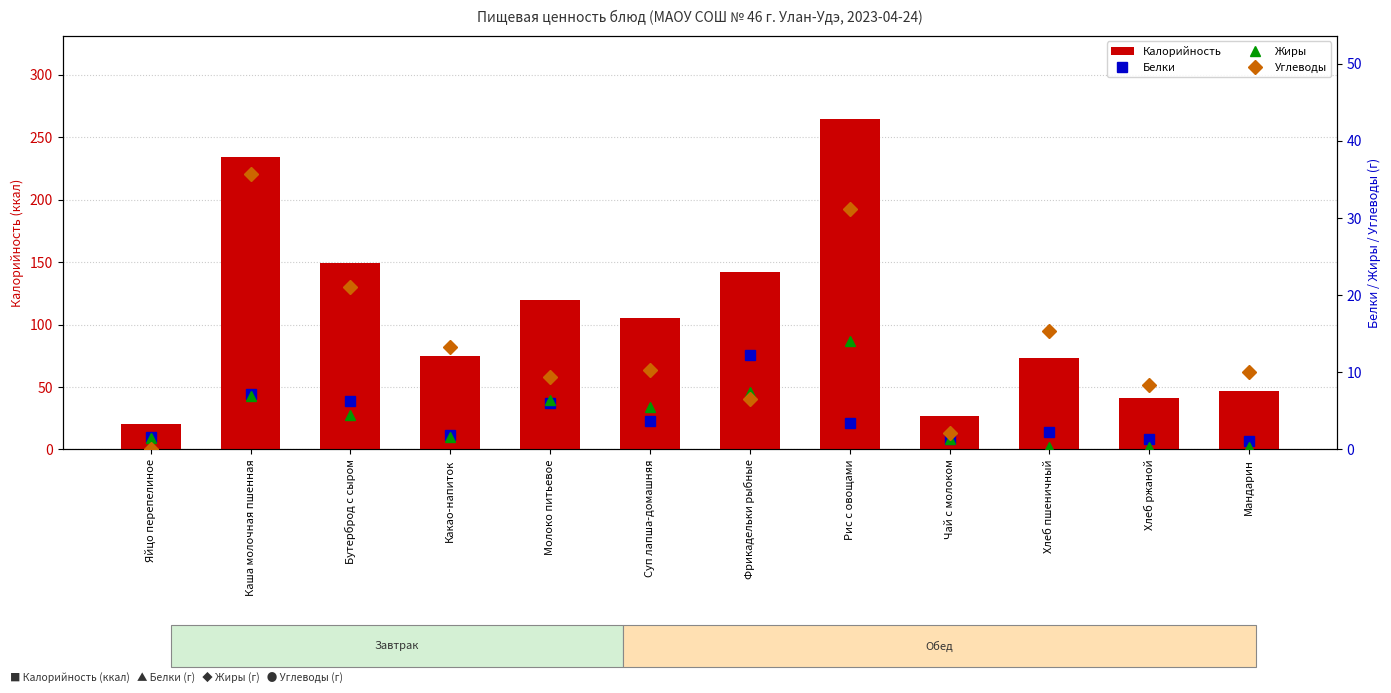

Which series has the largest total across all categories?

Калорийность